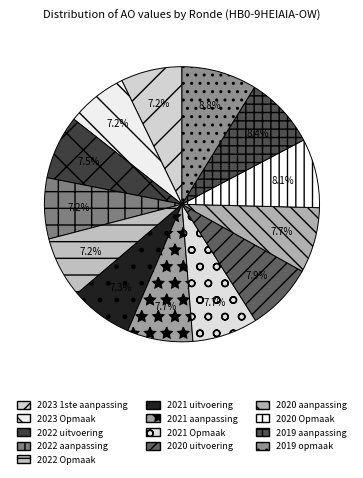

Which category has the biggest portion of the pie?

2019 opmaak